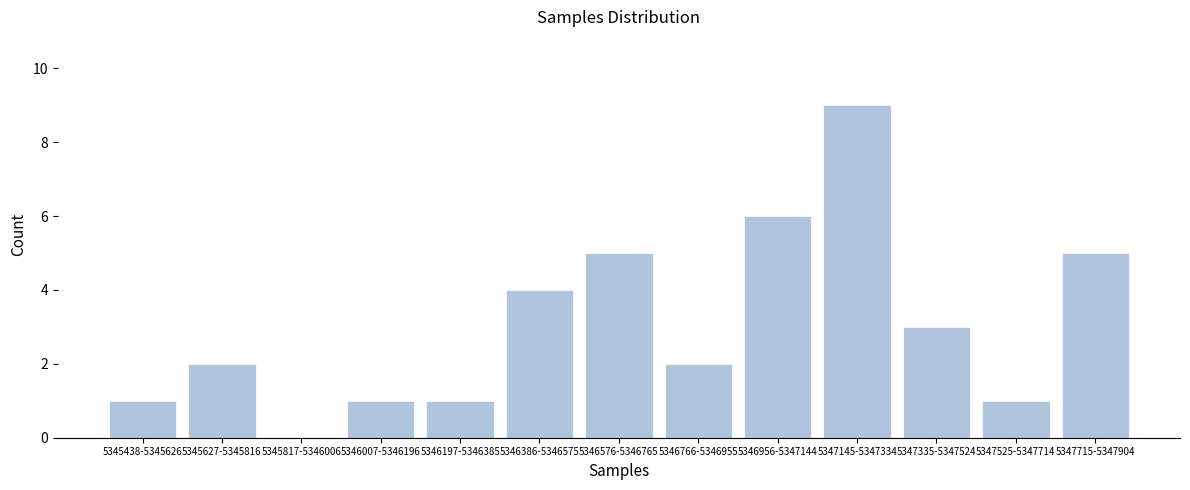

Reading left to right, extract all data points from this chart.

5345438-5345626=1	5345627-5345816=2	5345817-5346006=0	5346007-5346196=1	5346197-5346385=1	5346386-5346575=4	5346576-5346765=5	5346766-5346955=2	5346956-5347144=6	5347145-5347334=9	5347335-5347524=3	5347525-5347714=1	5347715-5347904=5